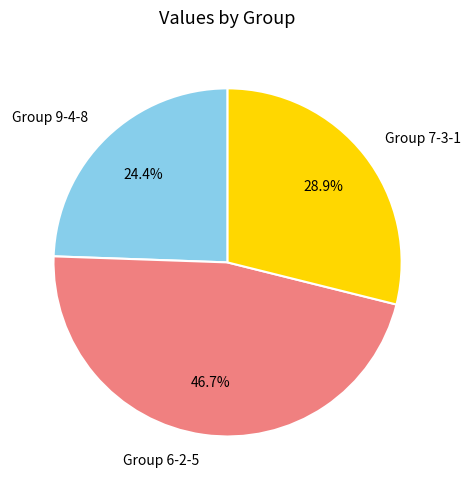

Which has a higher value, Group 6-2-5 or Group 9-4-8?

Group 6-2-5